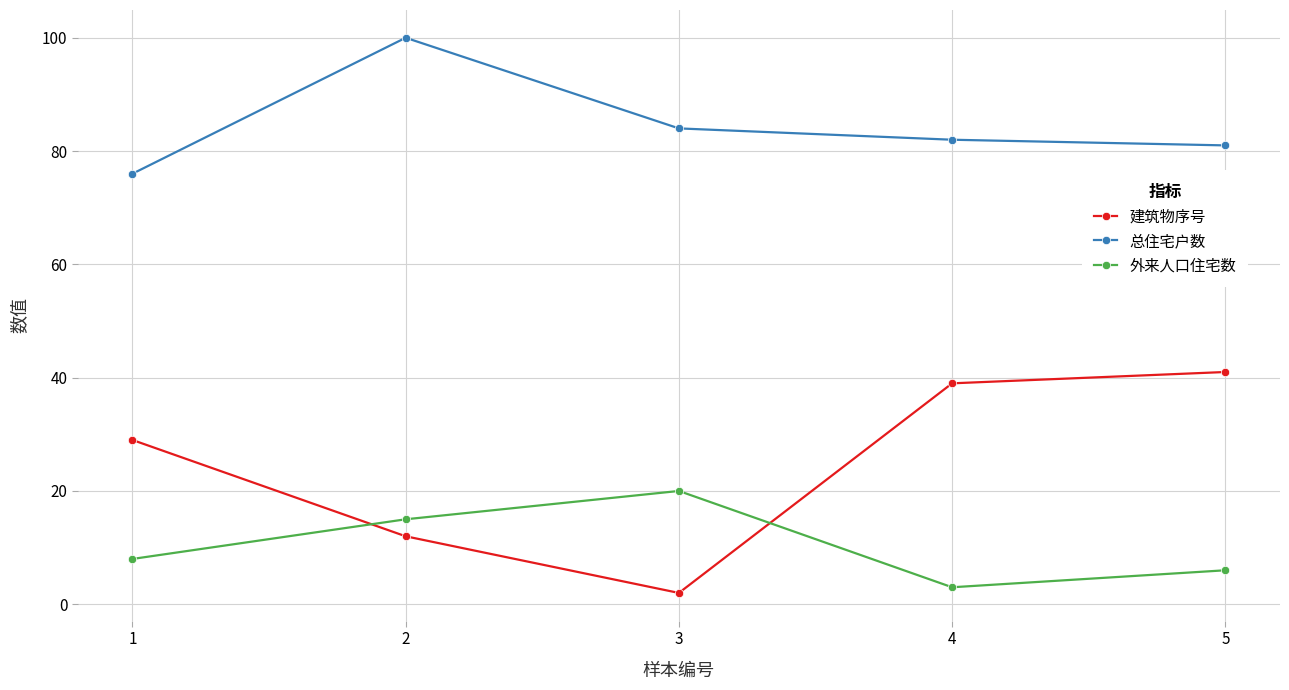

Which series has the largest total across all categories?

总住宅户数